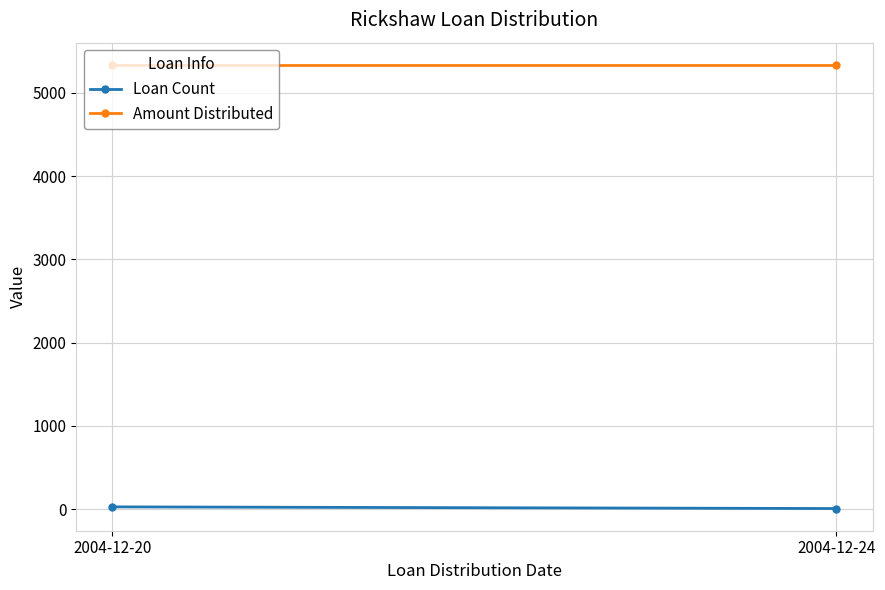

What is the total value across all series at 2004-12-20?

5365